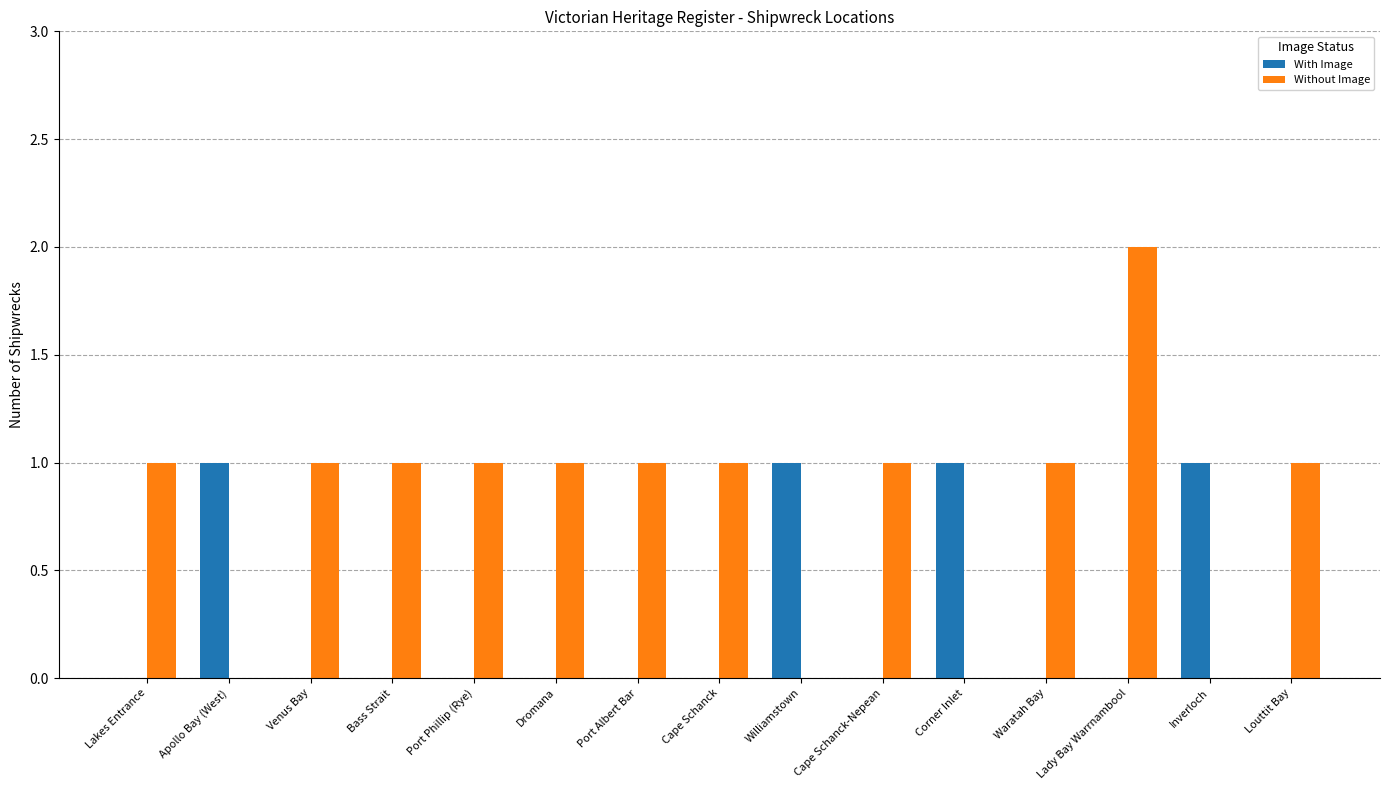

What is the sum of all With Image values?

4